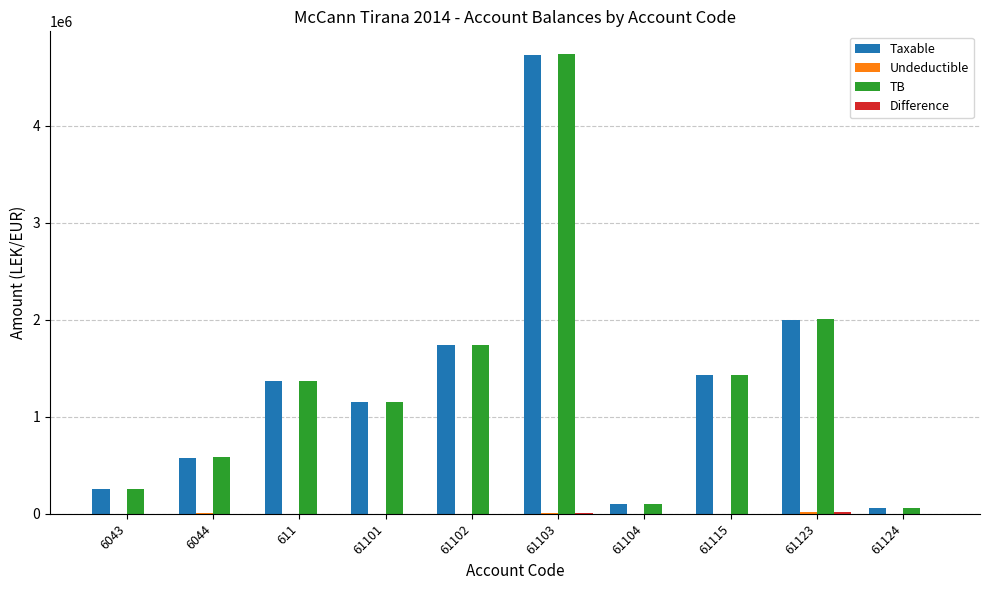

Which series has the largest range (max minus min)?

TB